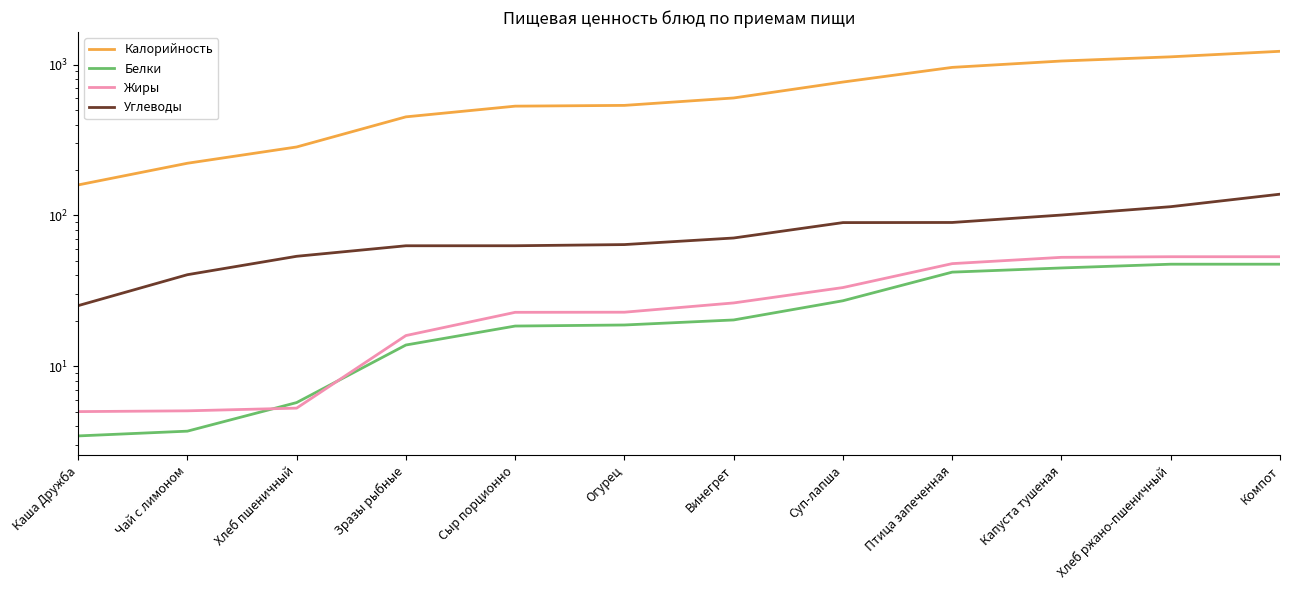

Reading right to left, extract all data points from this chart.

Калорийность: Компот=1223.8	Хлеб ржано-пшеничный=1124.8	Капуста тушеная=1055.2	Птица запеченная=957.4	Суп-лапша=765.4	Винегрет=600.2	Огурец=535.9	Сыр порционно=529.7	Зразы рыбные=449.9	Хлеб пшеничный=284.1	Чай с лимоном=221.6	Каша Дружба=159.1
Белки: Компот=47.5	Хлеб ржано-пшеничный=47.5	Капуста тушеная=44.8	Птица запеченная=42.0	Суп-лапша=27.2	Винегрет=20.3	Огурец=18.8	Сыр порционно=18.5	Зразы рыбные=13.8	Хлеб пшеничный=5.7	Чай с лимоном=3.7	Каша Дружба=3.5
Жиры: Компот=53.2	Хлеб ржано-пшеничный=53.2	Капуста тушеная=52.7	Птица запеченная=47.9	Суп-лапша=33.2	Винегрет=26.3	Огурец=22.8	Сыр порционно=22.8	Зразы рыбные=16.0	Хлеб пшеничный=5.3	Чай с лимоном=5.1	Каша Дружба=5.0
Углеводы: Компот=138.2	Хлеб ржано-пшеничный=114.2	Капуста тушеная=100.5	Птица запеченная=89.7	Суп-лапша=89.5	Винегрет=70.8	Огурец=64.0	Сыр порционно=62.9	Зразы рыбные=62.9	Хлеб пшеничный=53.5	Чай с лимоном=40.4	Каша Дружба=25.2